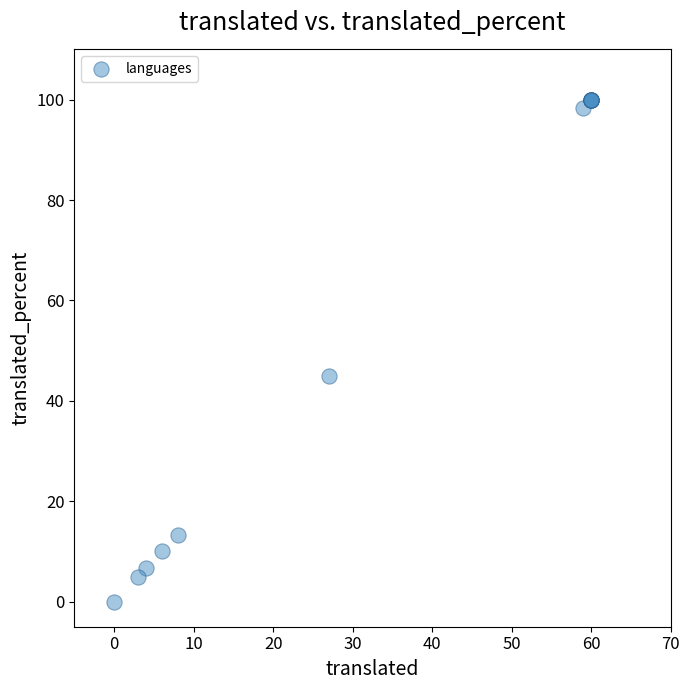

What Y value in the scatter plot is closest to 50?

45.0